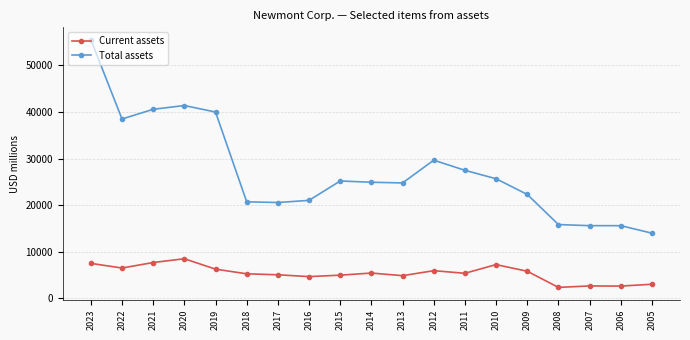

Rank the series by their average value, from lowest to highest.

Current assets, Total assets